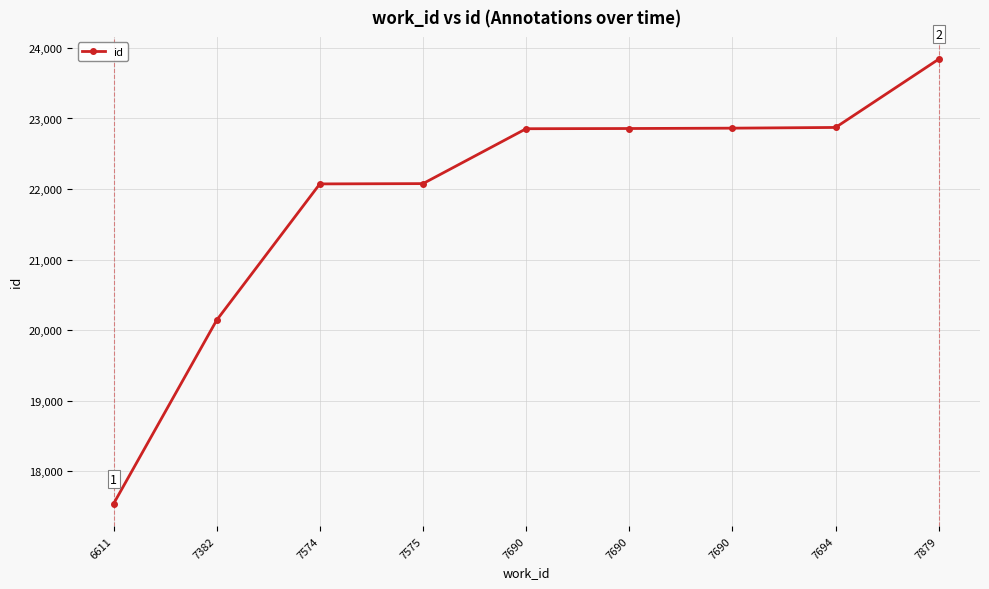

Reading left to right, transcribe all the data shown in this chart.

6611=17539	7382=20142	7574=22073	7575=22077	7690=22855	7690=22858	7690=22863	7694=22873	7879=23841